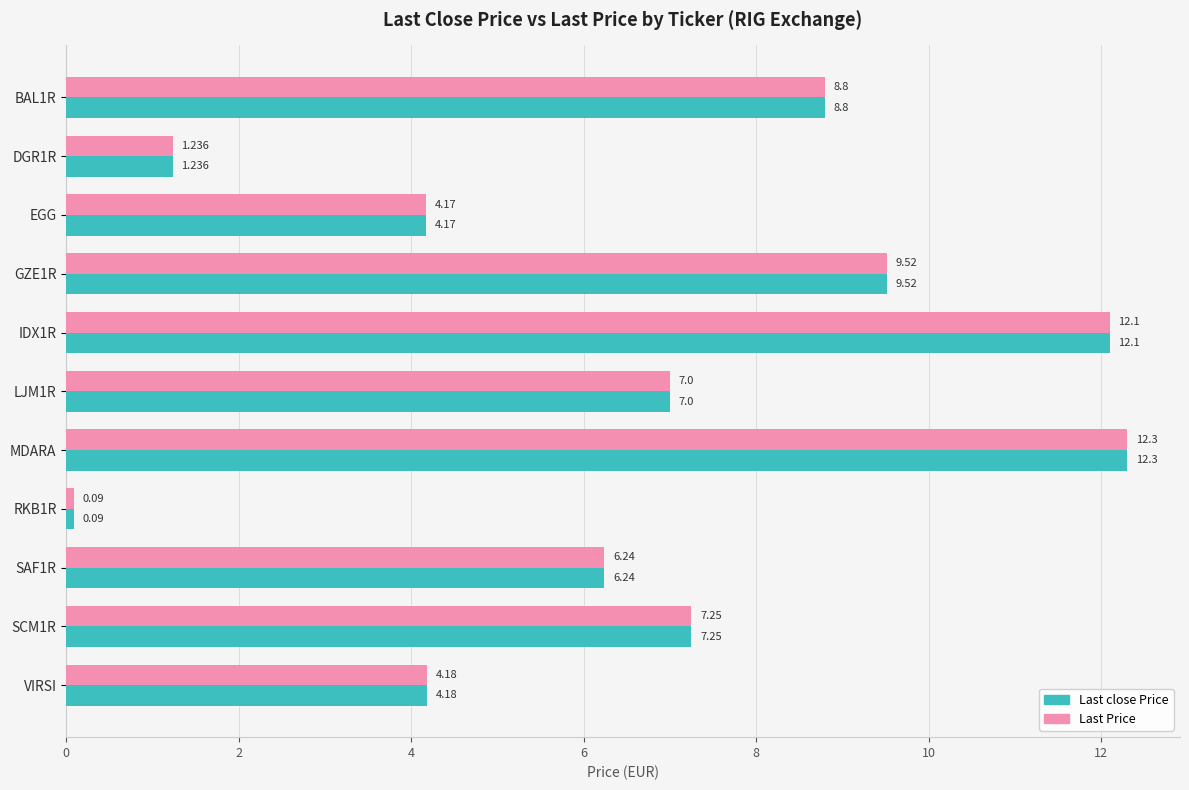

At which category is the sum across all series the highest?

MDARA